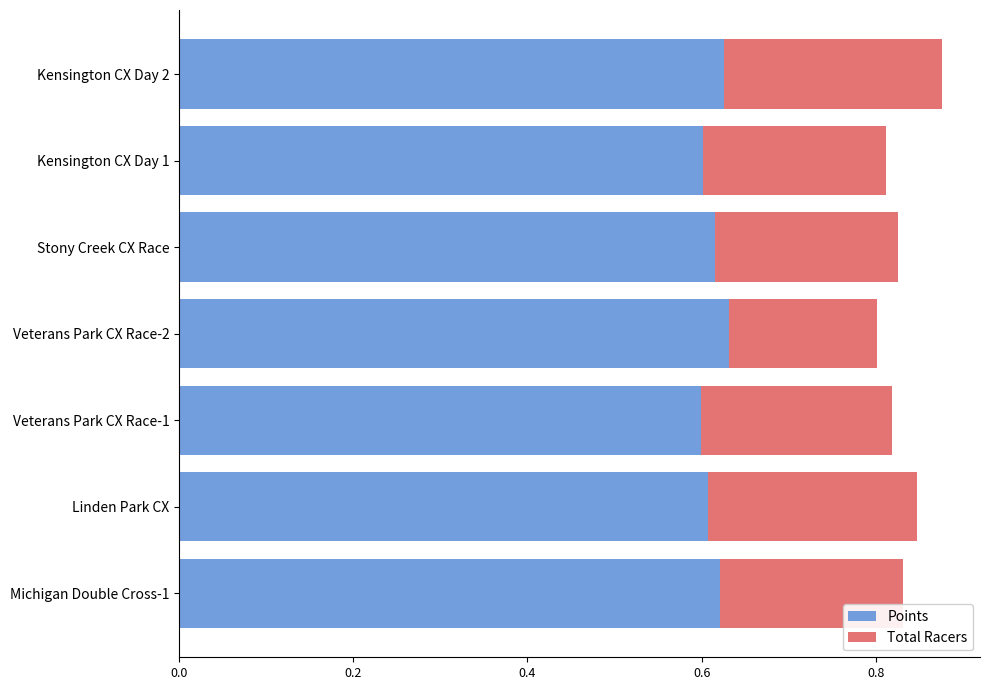

What is the total value across all series at Linden Park CX?

0.8